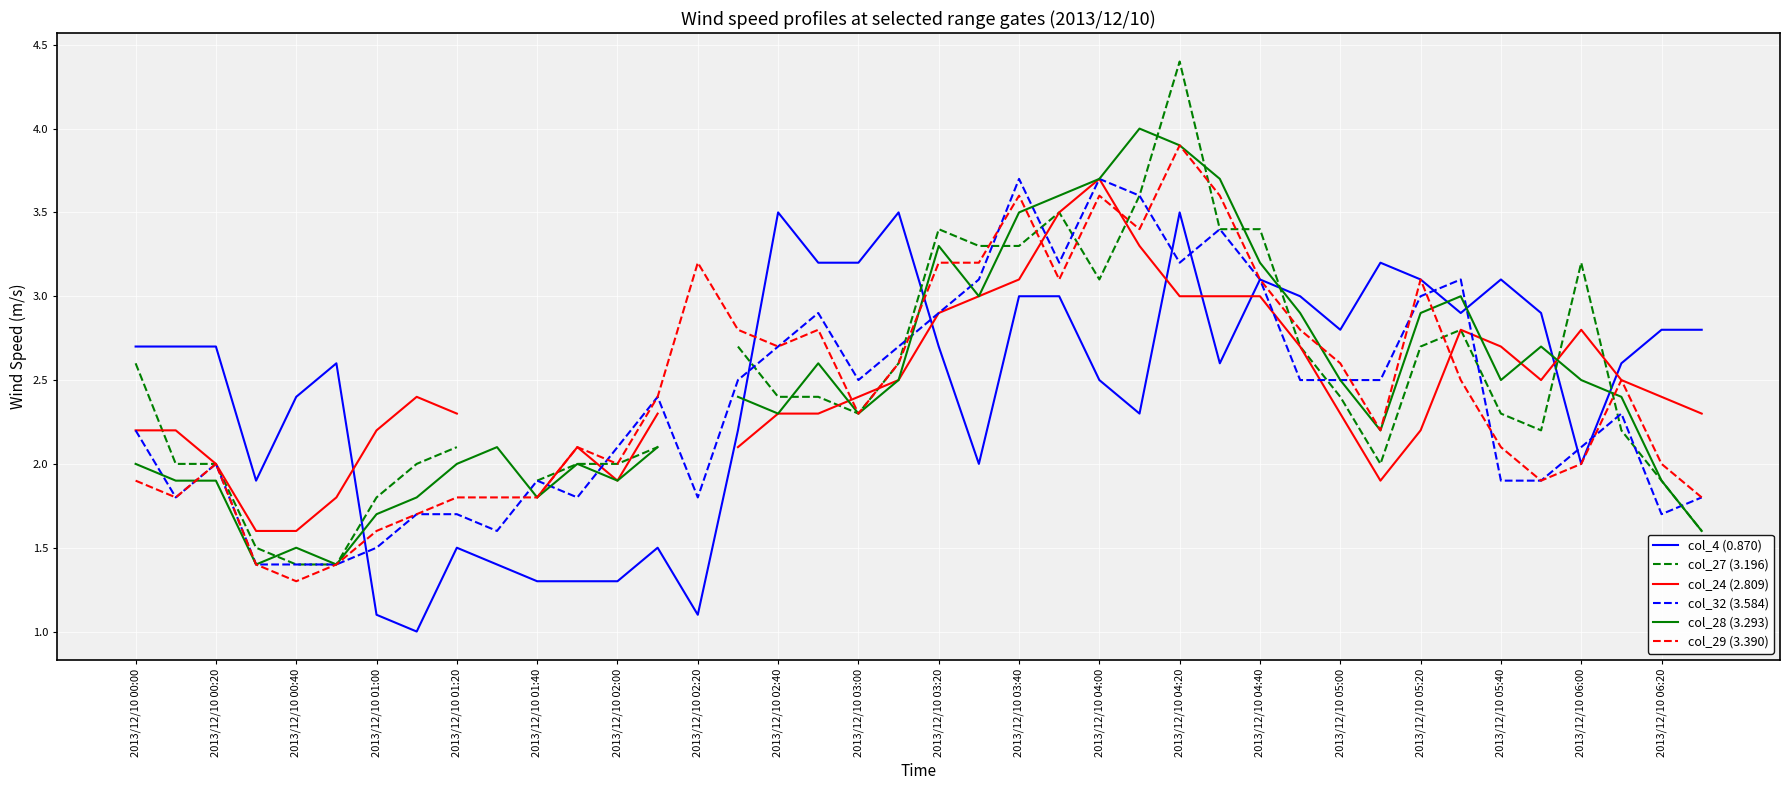

At which label does col_29 (3.390) reach its minimum?

2013/12/10 00:40